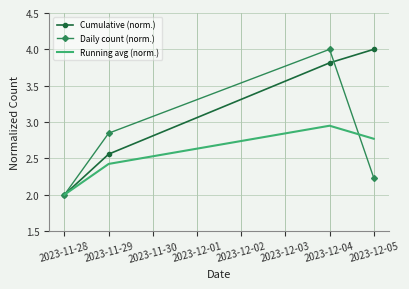

Is it true that Daily count (norm.) equals 4.7 at 2023-11-29?

False